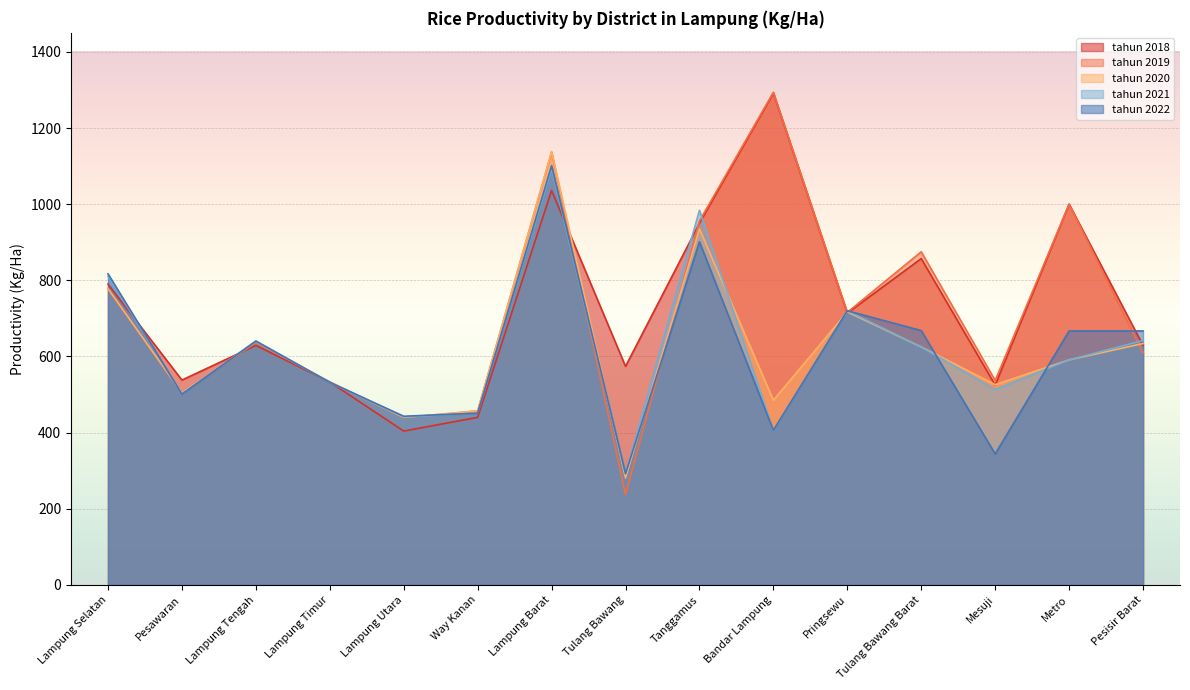

Rank the series by their maximum value, from lowest to highest.

tahun_2021, tahun_2022, tahun_2020, tahun_2018, tahun_2019